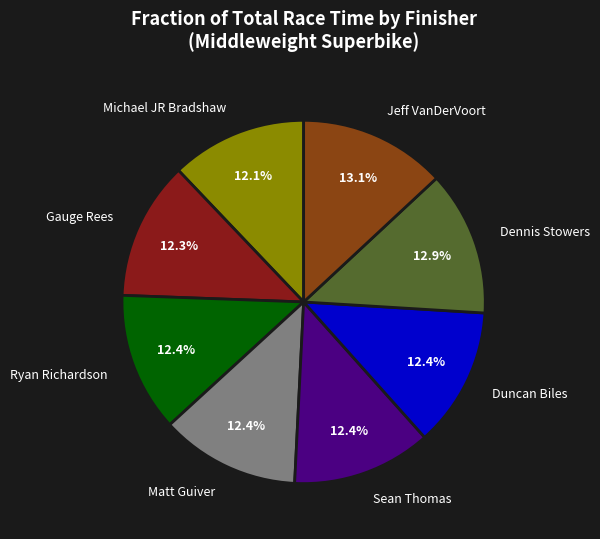

To the nearest percent, what portion does Dennis Stowers represent?

13%